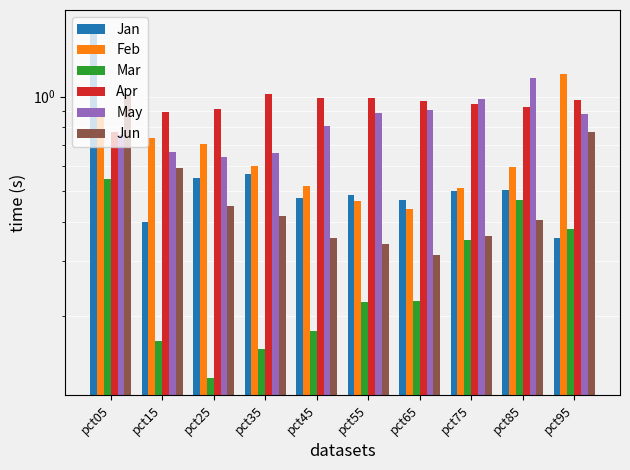

List the series in order of their peak value, highest first.

Jan, Feb, May, Apr, Jun, Mar